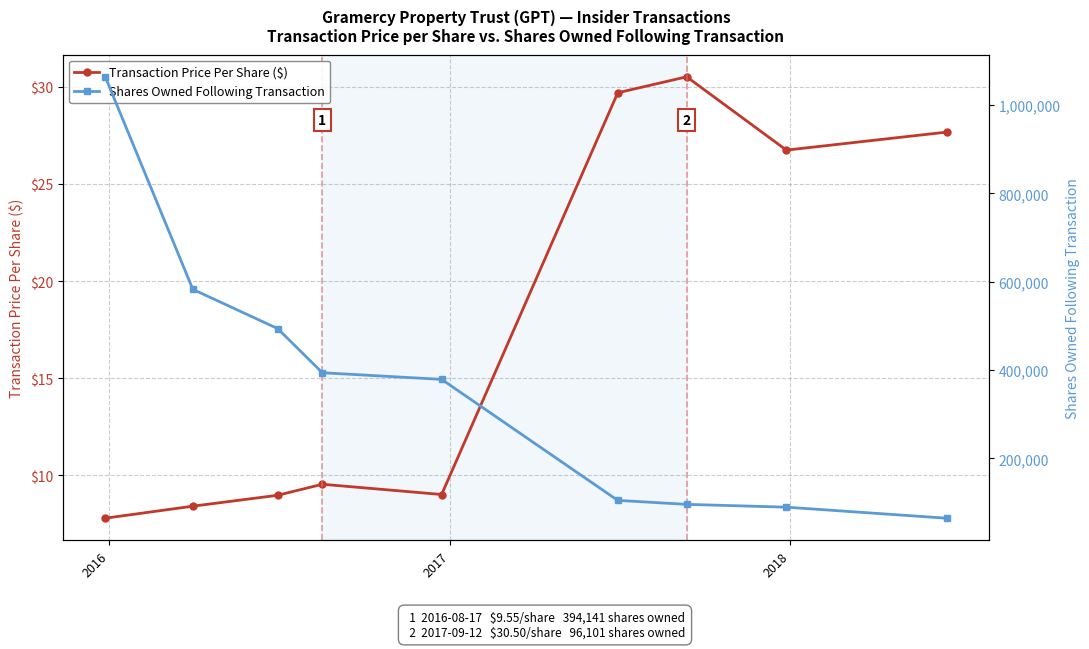

True or false: Transaction Price Per Share ($) has more than 2 points higher than both neighbors.

False